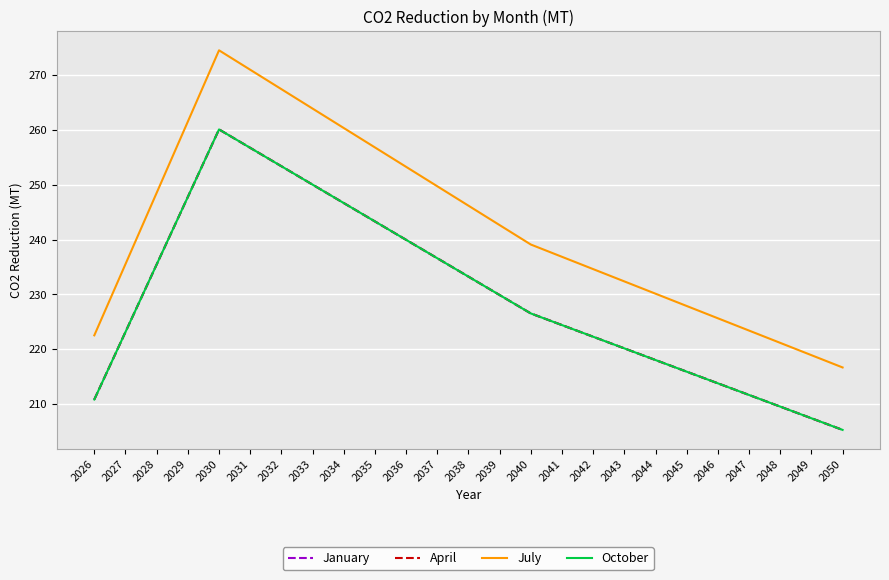

The July series shows 235.5 at 2027. True or false?

True